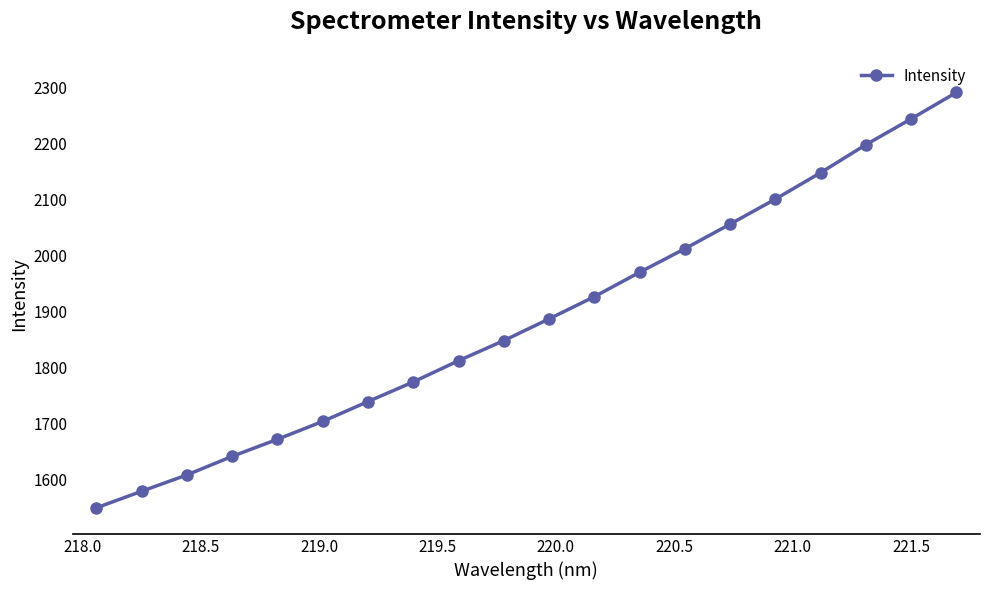

How many lines are shown in the chart?

1